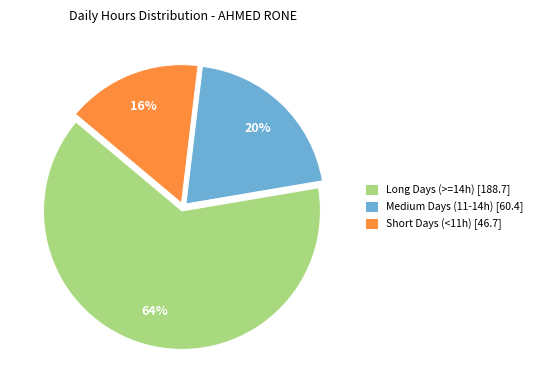

Rank the categories by value from lowest to highest.

Short Days (<11h) [46.7], Medium Days (11-14h) [60.4], Long Days (>=14h) [188.7]